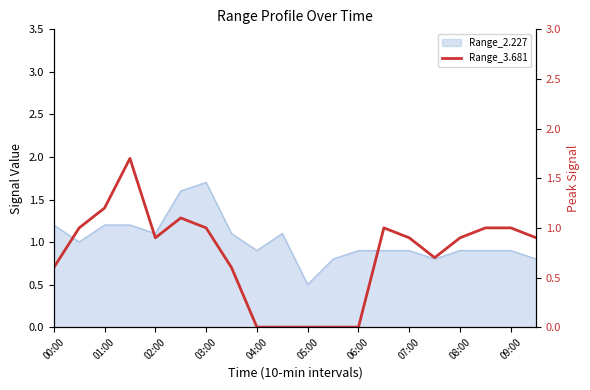

Approximately how many times larger is the value at 08:00 compared to 01:00?

0.8